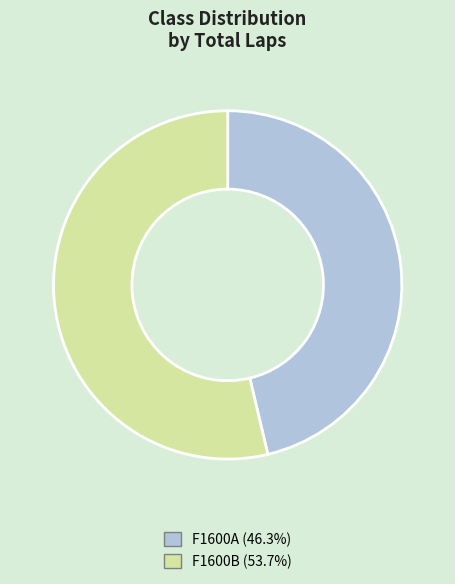

How many segments does this pie chart have?

2